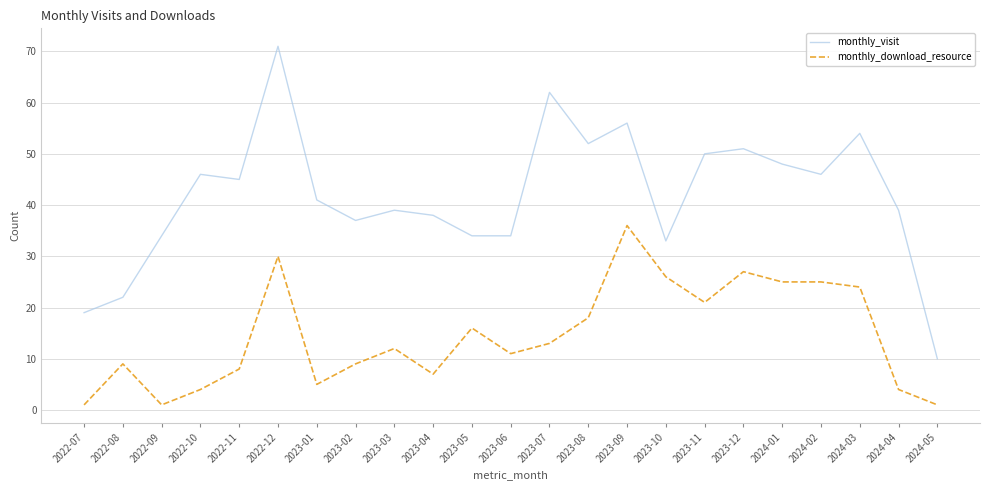

What is the difference between the monthly_visit values at 2023-01 and 2022-07?

22